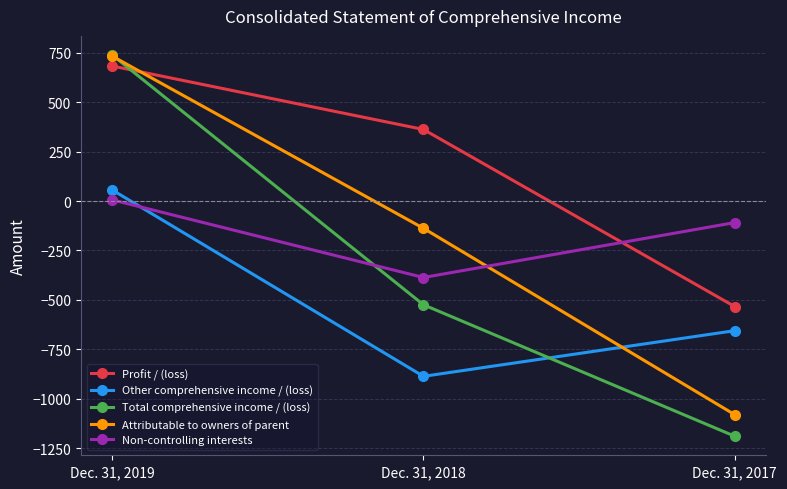

Rank the series at Dec. 31, 2018 from lowest to highest value.

Other comprehensive income / (loss), Total comprehensive income / (loss), Non-controlling interests, Attributable to owners of parent, Profit / (loss)